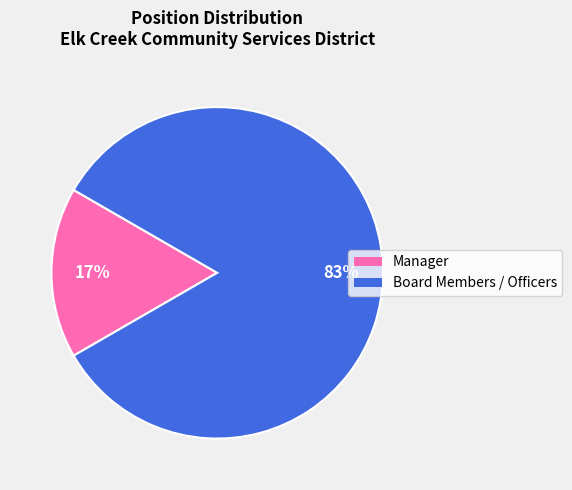

To the nearest percent, what is the average slice percentage?

50%